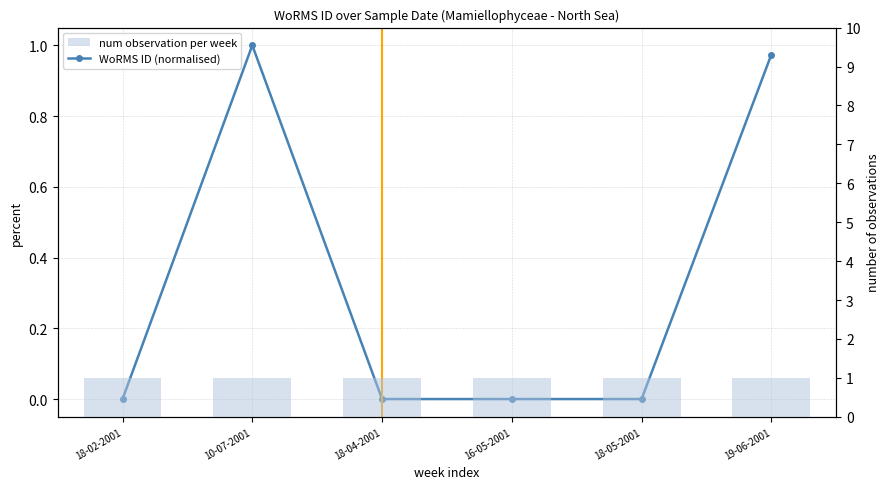

The num observation per week series shows 1.0 at 10-07-2001. True or false?

True